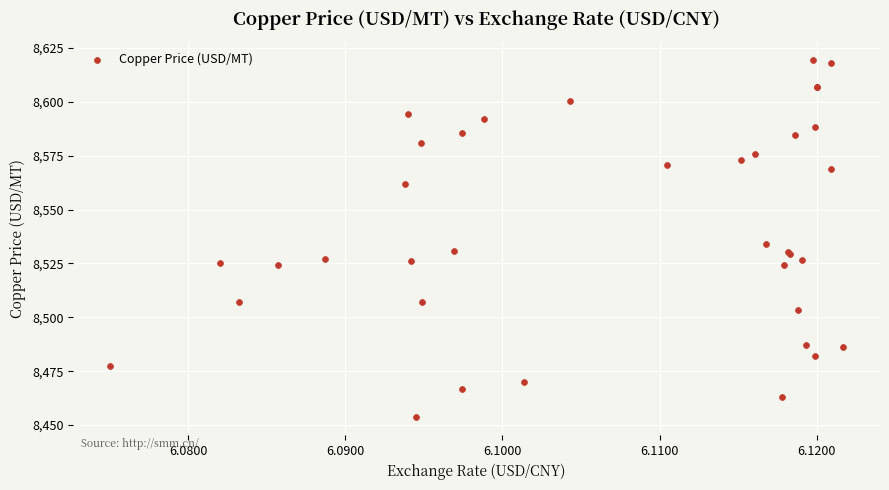

What Y value in the scatter plot is closest to 8536?

8533.9